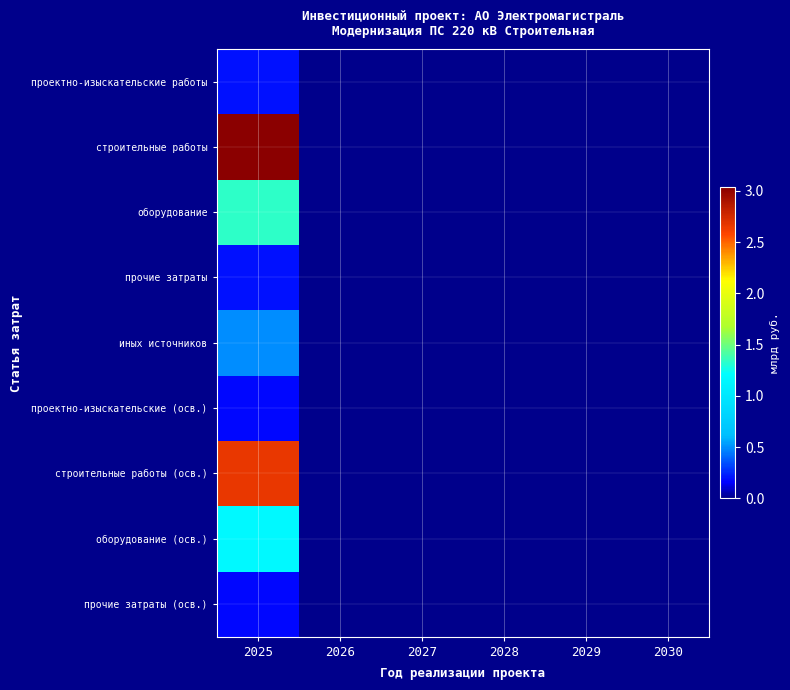

At how many categories does at least one series exceed 1?

1